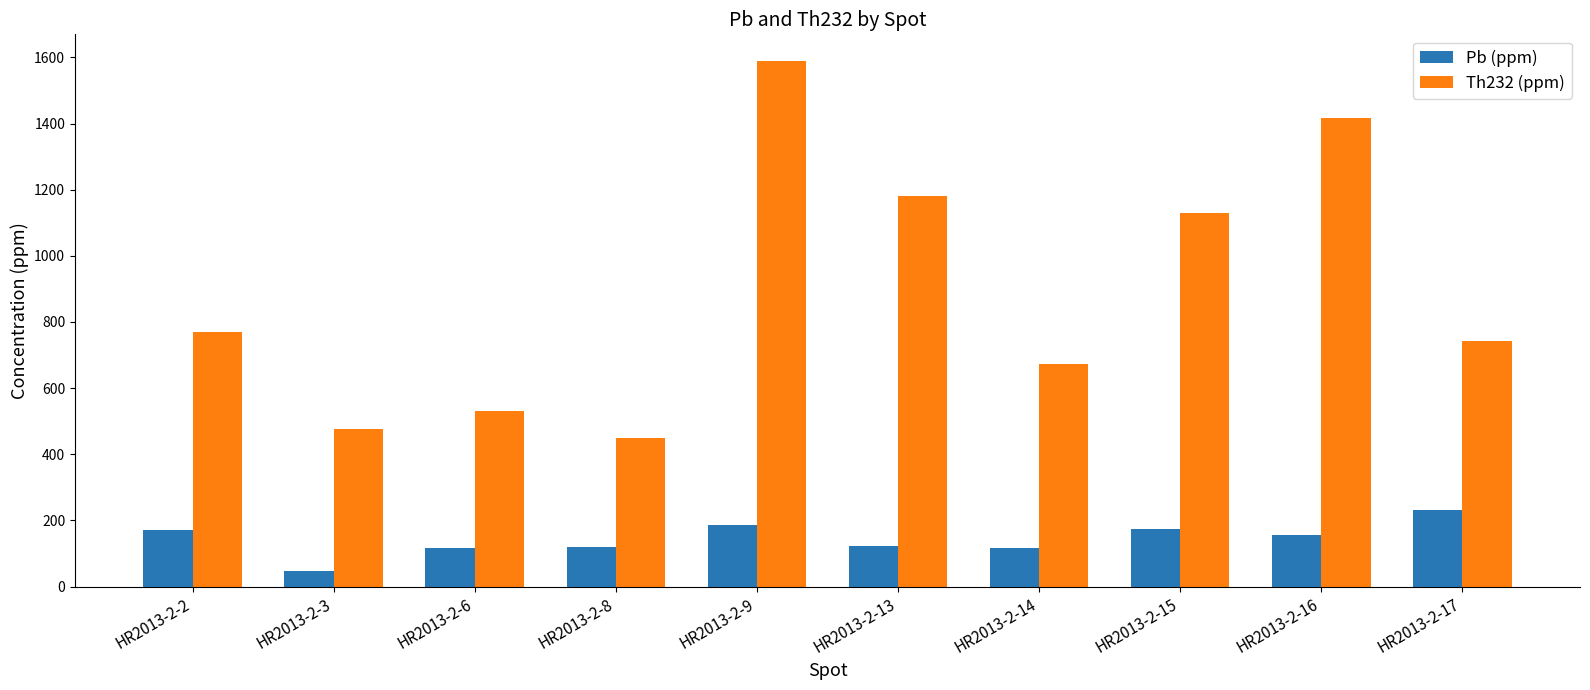

What is the value of the Pb (ppm) bar at the 2nd from the left?

48.1